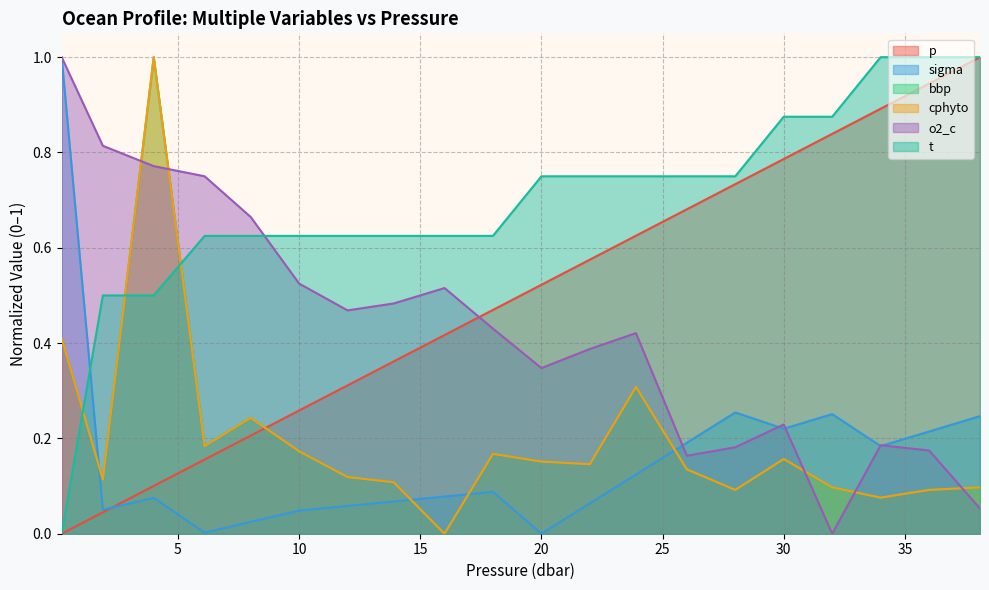

At which category does the chart reach its minimum across all series?

0.2